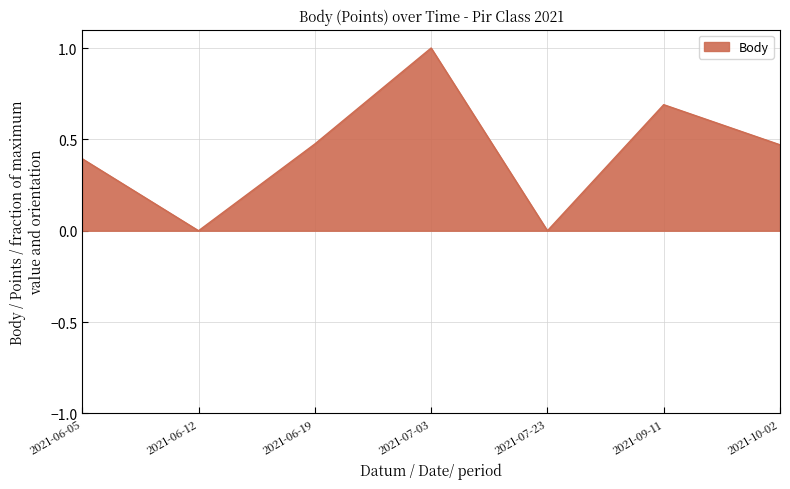

Count the values in the range 0 to 1.

7